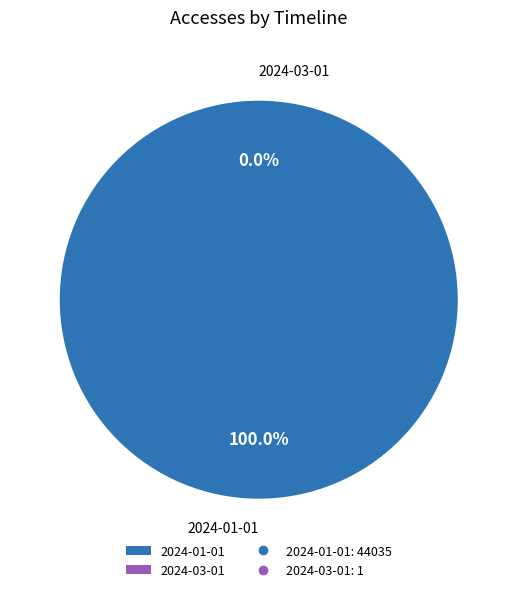

Which category has the biggest portion of the pie?

2024-01-01